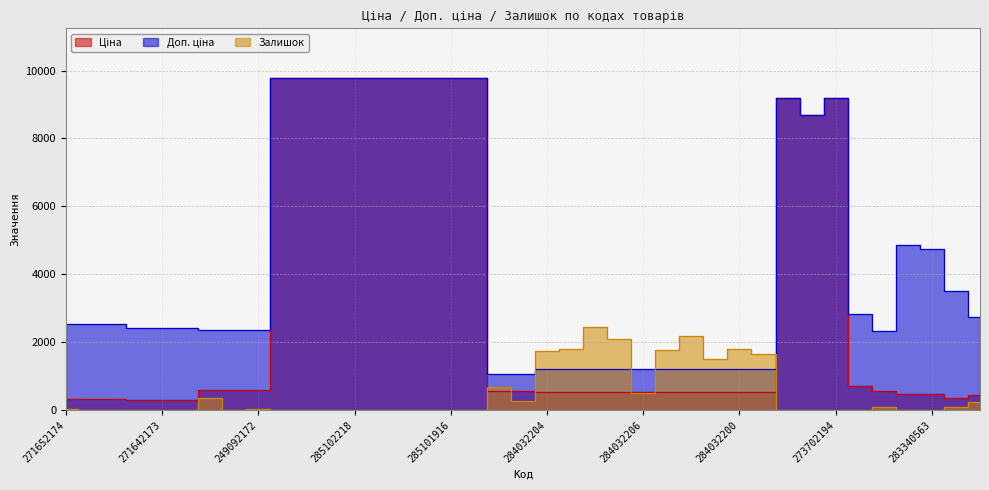

True or false: Залишок and Ціна intersect in this chart.

True